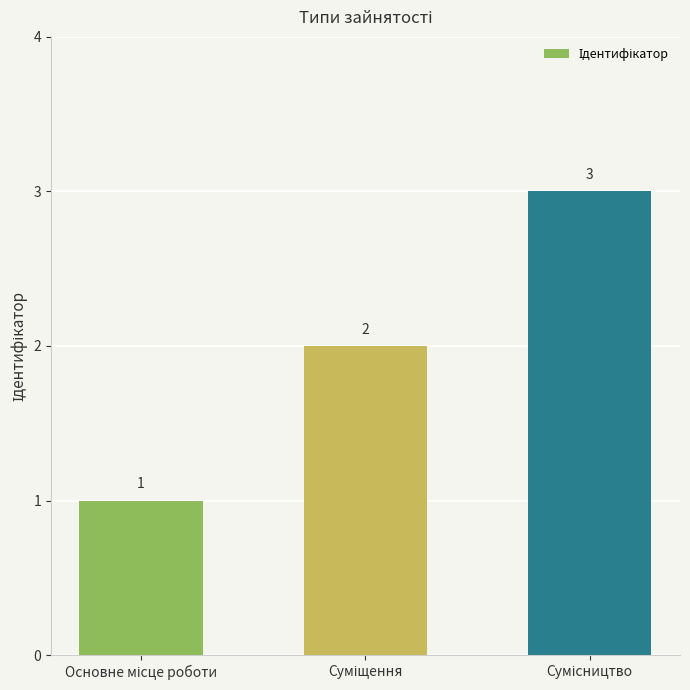

How many values are below 2?

1